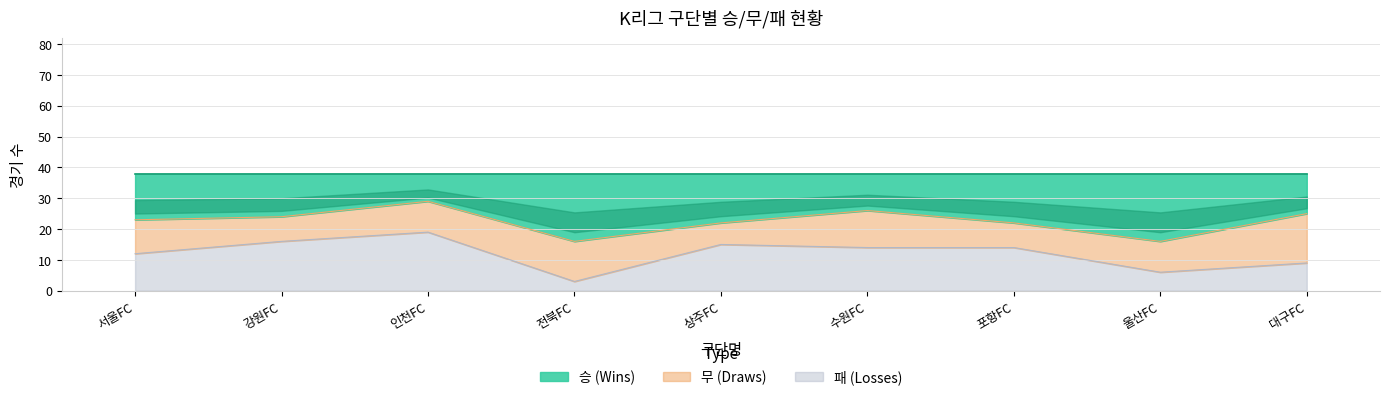

True or false: 패 has more than 1 points higher than both neighbors.

True